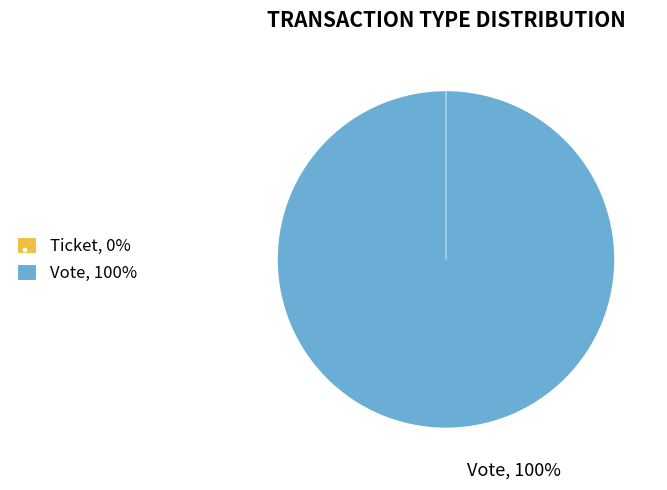

Count the number of slices in the pie.

2